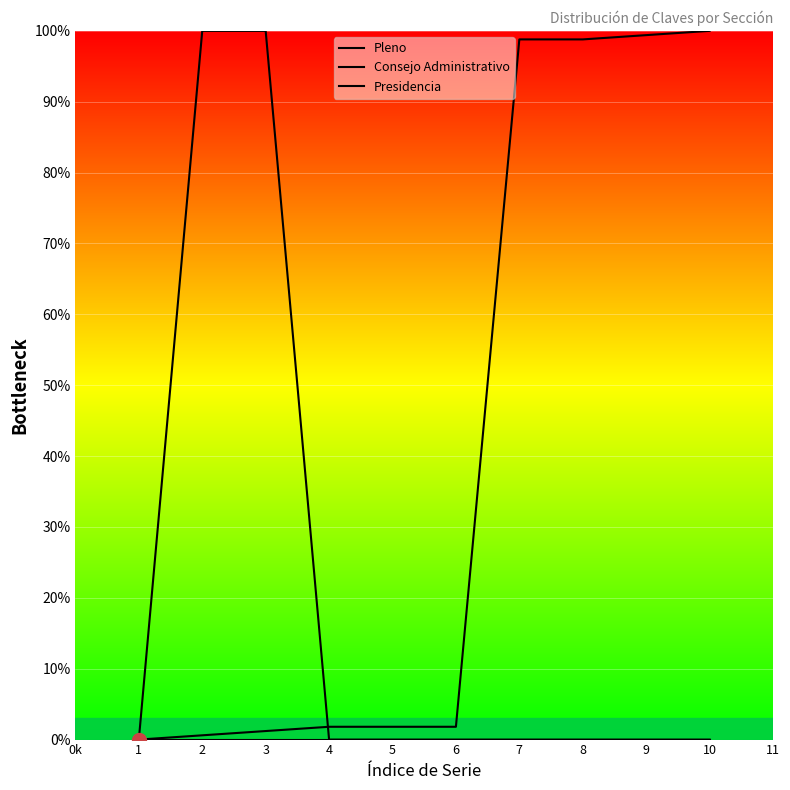

What is the difference between the maximum and minimum values in the Pleno series?

100.0